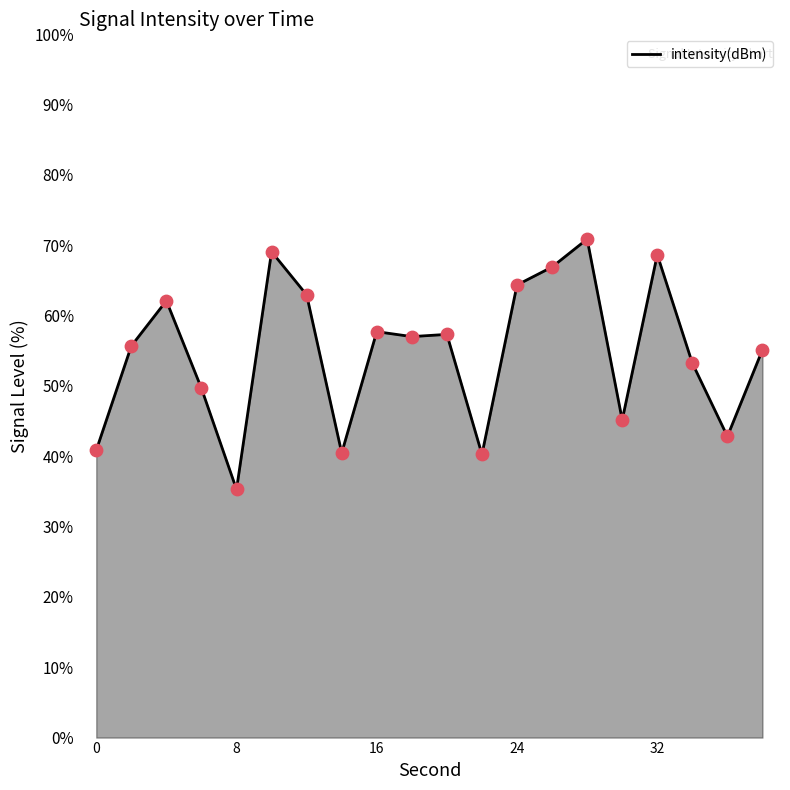

What is the difference between the maximum and minimum values?

35.6